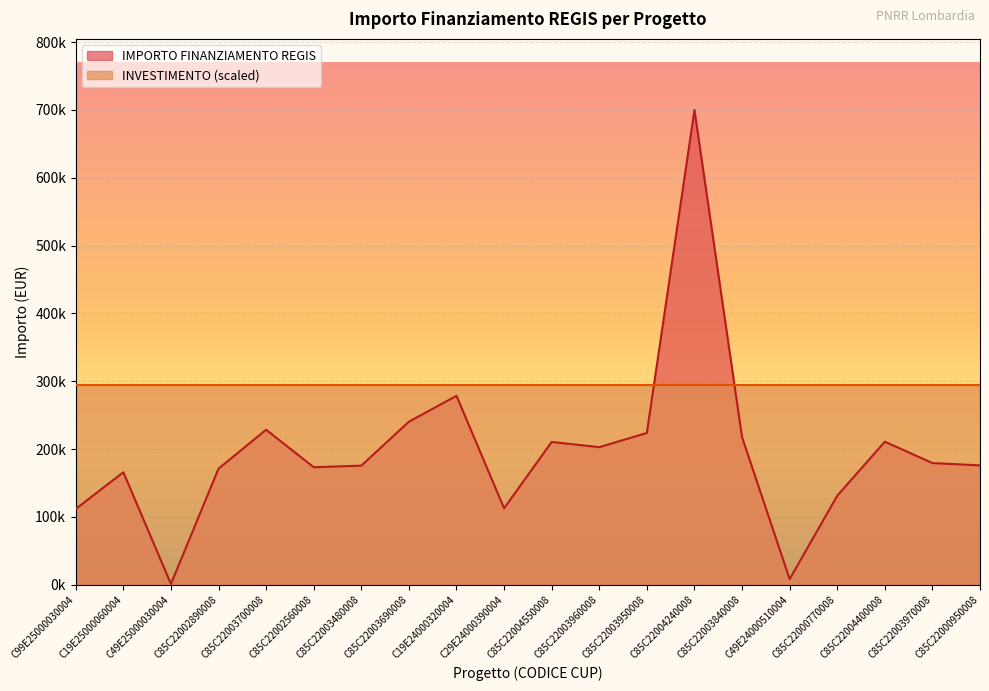

Is it true that the value at C85C22003960008 is 263725.8?

False